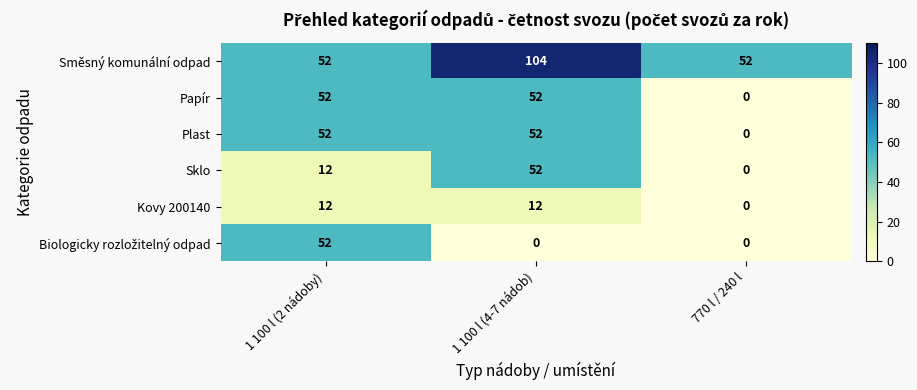

Is it true that Plast equals 78 at 1 100 l (4-7 nádob)?

False